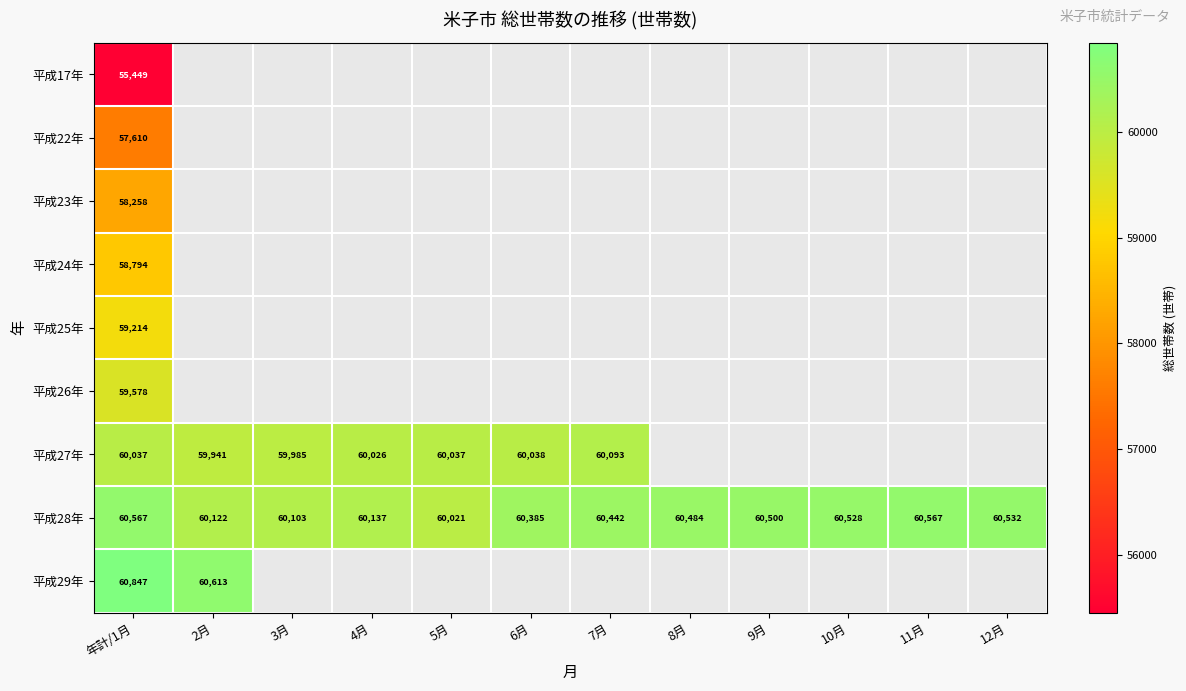

Is it true that 平成22年 equals 82595 at 年計/1月?

False